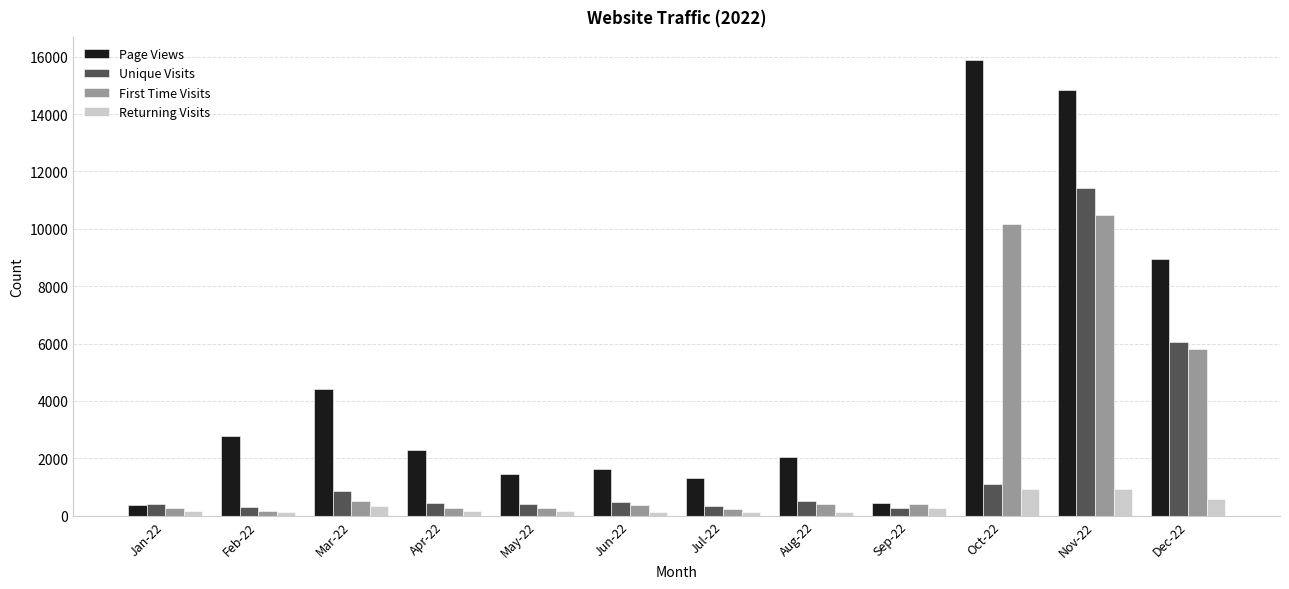

At how many categories does at least one series exceed 3598?

4